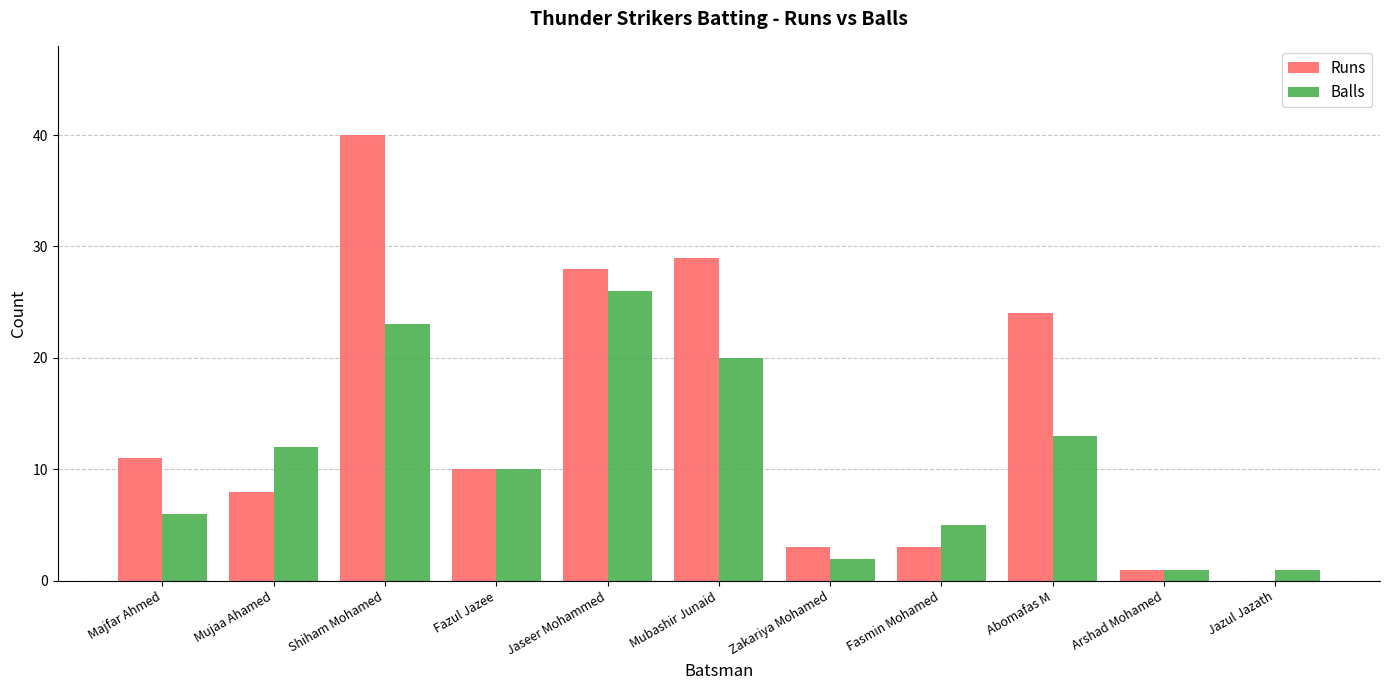

Reading right to left, what are all the values shown in this chart?

Runs: Jazul Jazath=0	Arshad Mohamed=1	Abomafas M=24	Fasmin Mohamed=3	Zakariya Mohamed=3	Mubashir Junaid=29	Jaseer Mohammed=28	Fazul Jazee=10	Shiham Mohamed=40	Mujaa Ahamed=8	Majfar Ahmed=11
Balls: Jazul Jazath=1	Arshad Mohamed=1	Abomafas M=13	Fasmin Mohamed=5	Zakariya Mohamed=2	Mubashir Junaid=20	Jaseer Mohammed=26	Fazul Jazee=10	Shiham Mohamed=23	Mujaa Ahamed=12	Majfar Ahmed=6